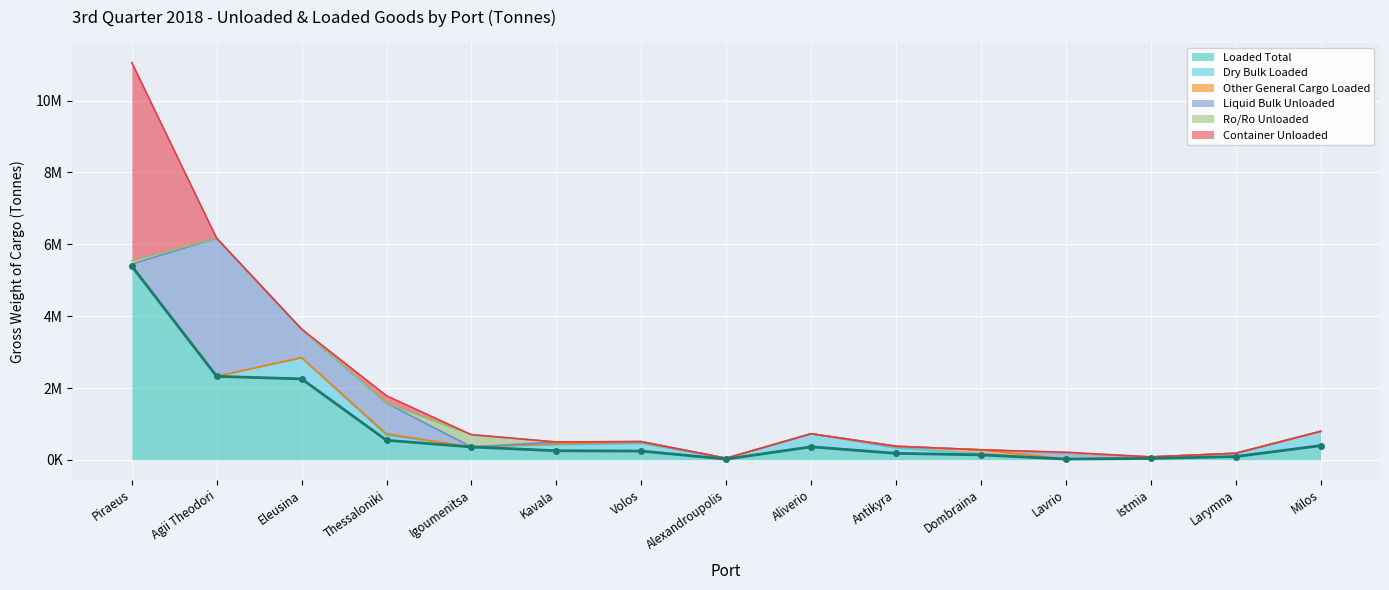

How many data points in Ro/Ro Unloaded are above 0?

3